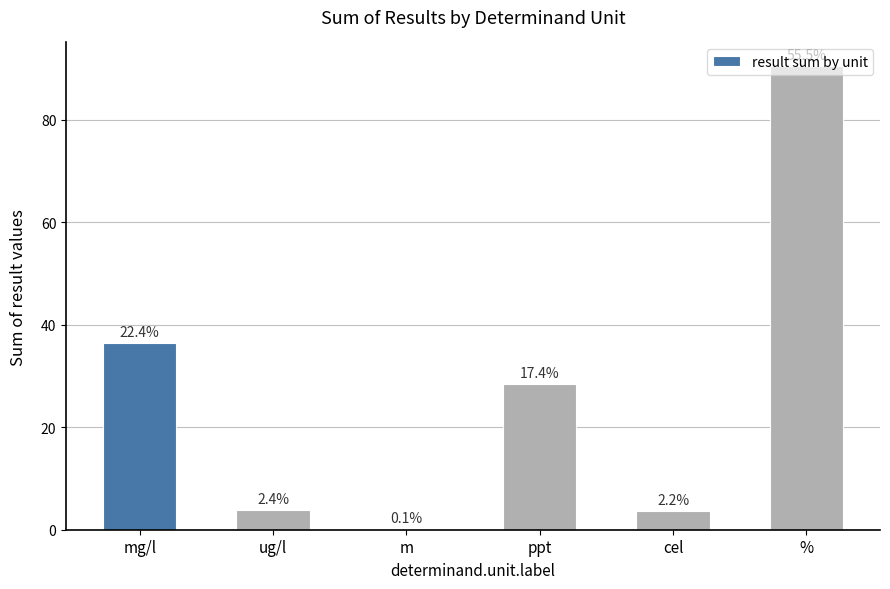

The value at ug/l is 3.9. True or false?

True